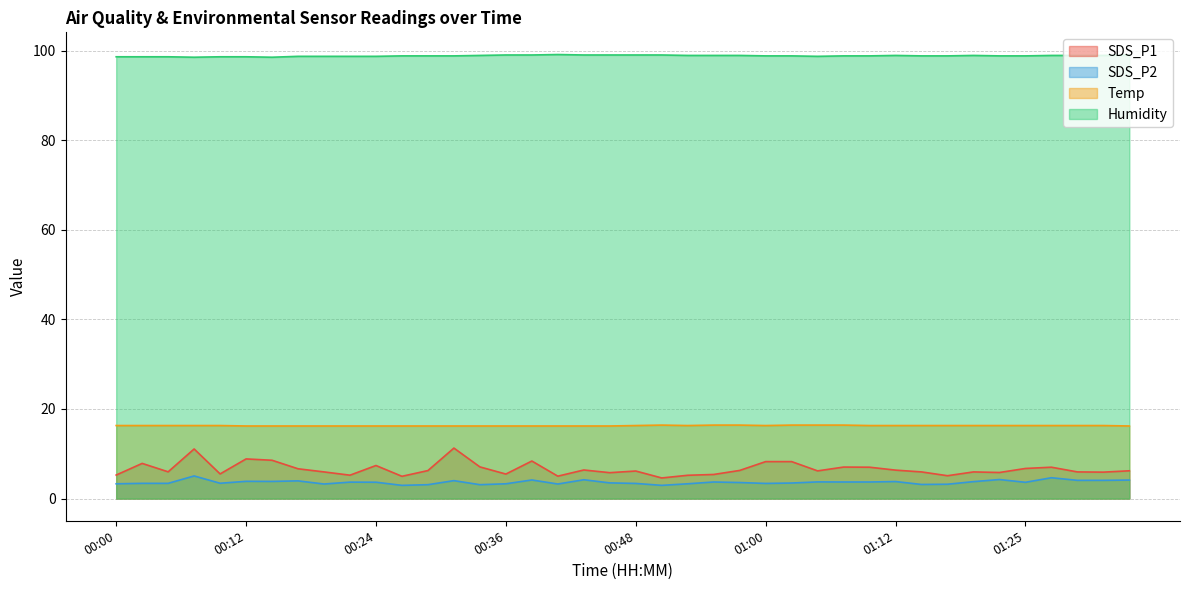

What is the value of the Temp point at the 3rd from the left?

16.3